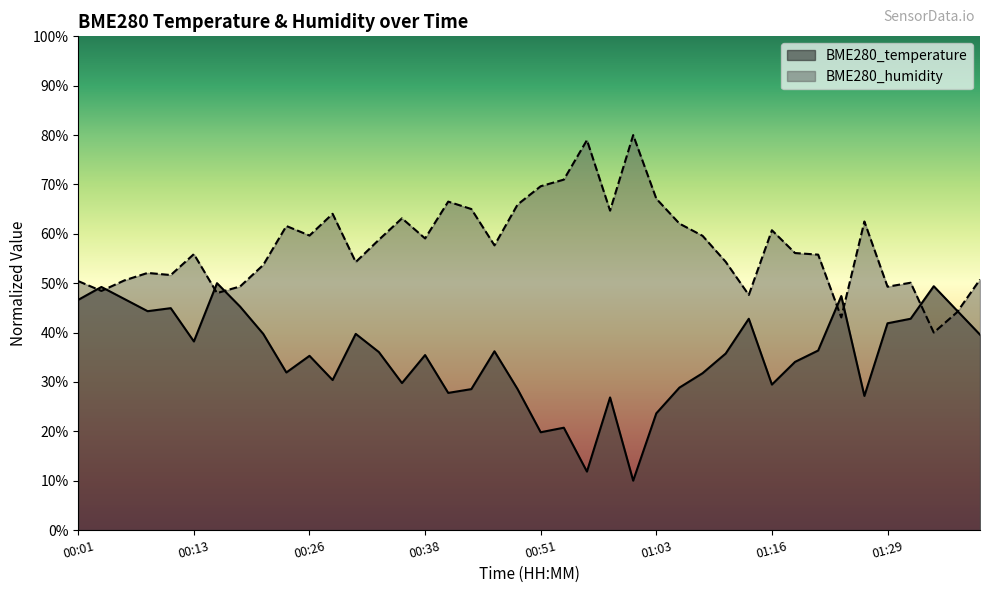

The value of BME280_humidity at 00:01 is 50.4. True or false?

True